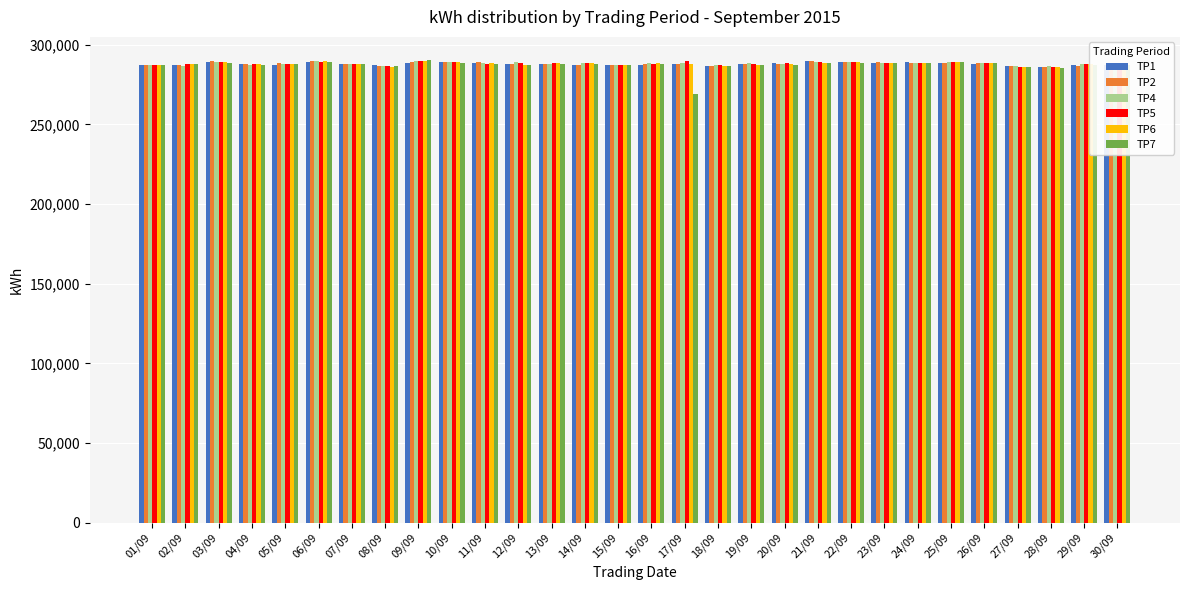

What is the total value across all series at 08/09?

1720643